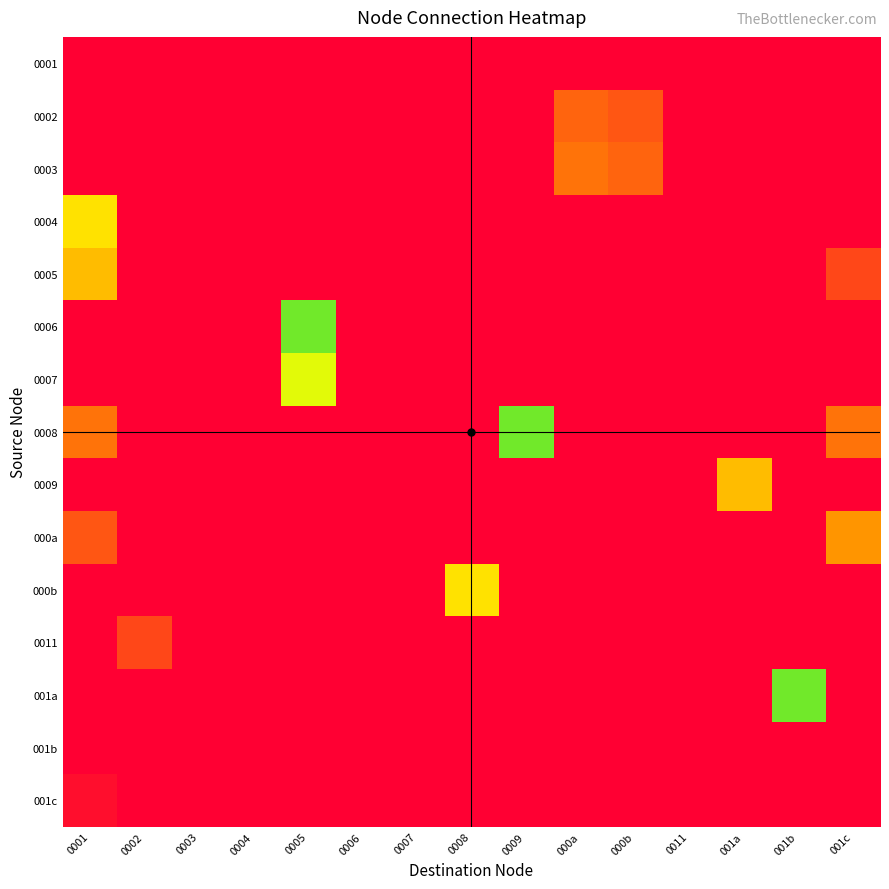

What is the total value across all series at 0002?

220